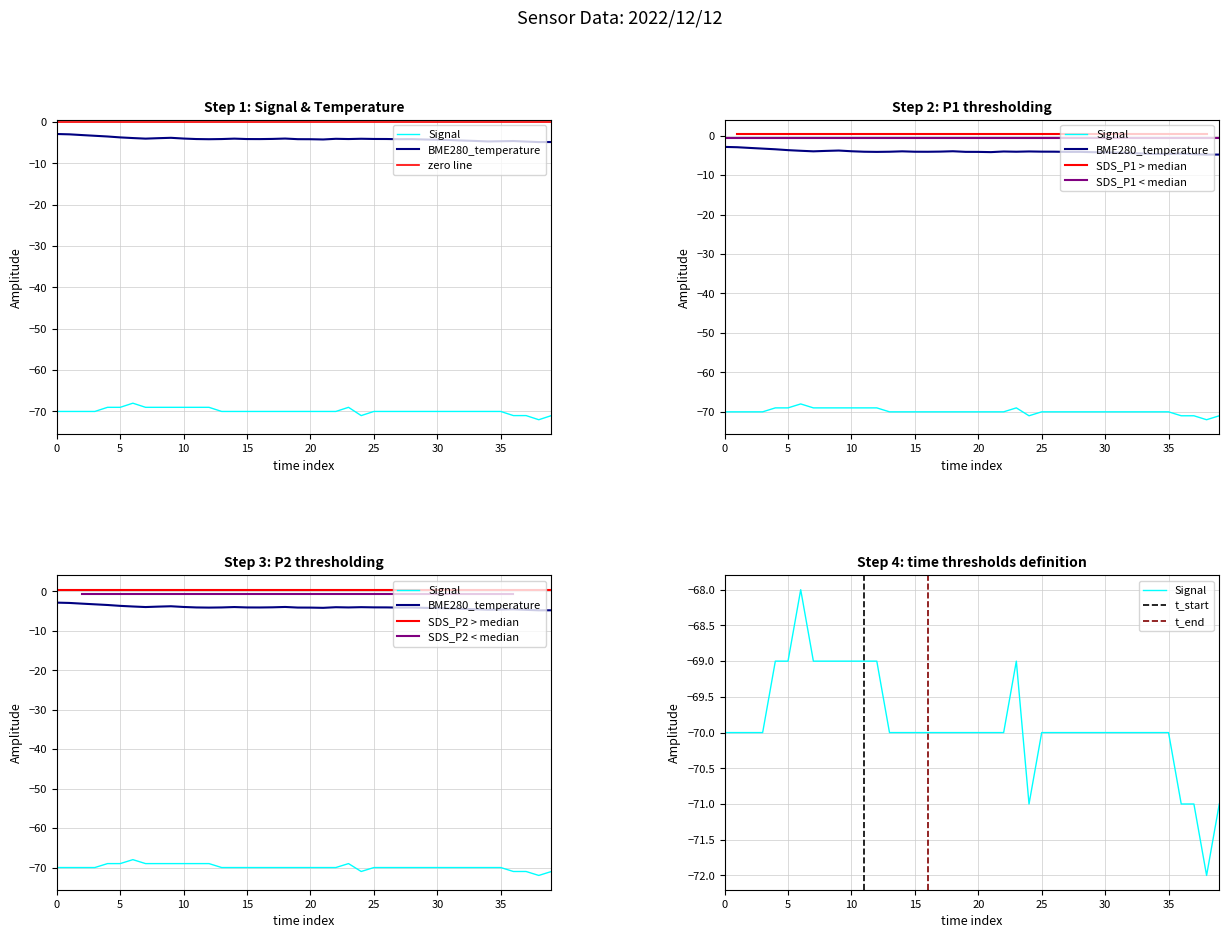

Between 03:01 and 03:12, which series saw the biggest shift?

Signal